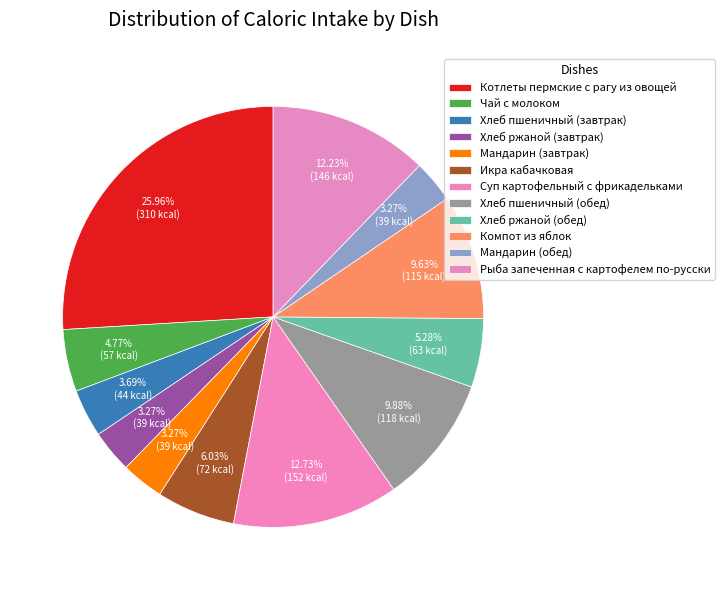

What is the largest slice in the pie chart?

Котлеты пермские с рагу из овощей